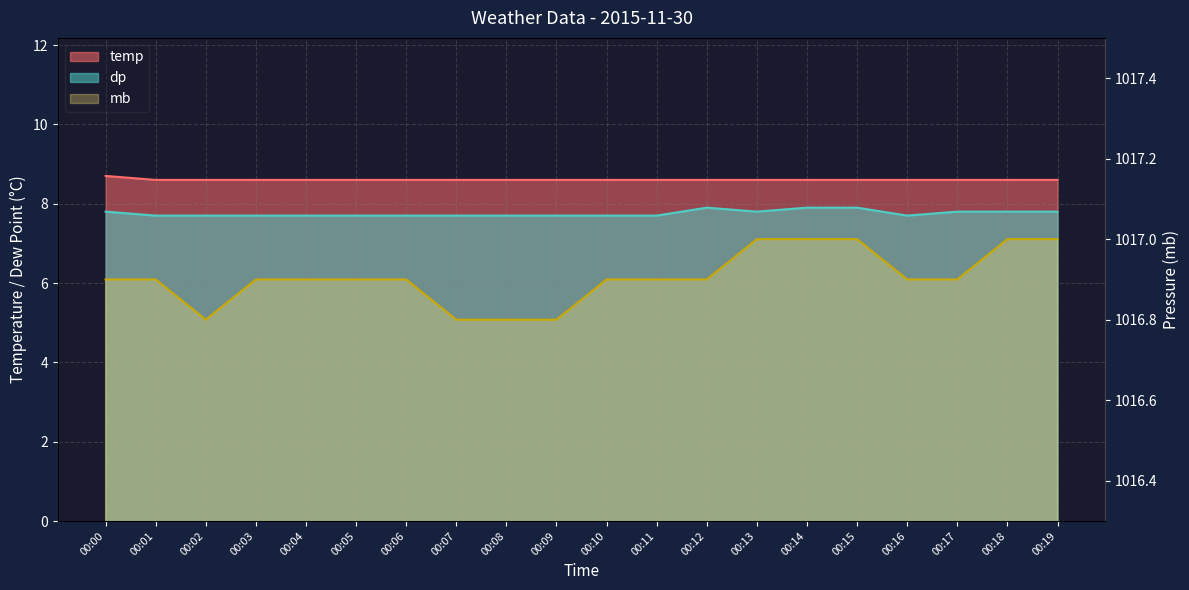

True or false: dp and temp intersect in this chart.

False